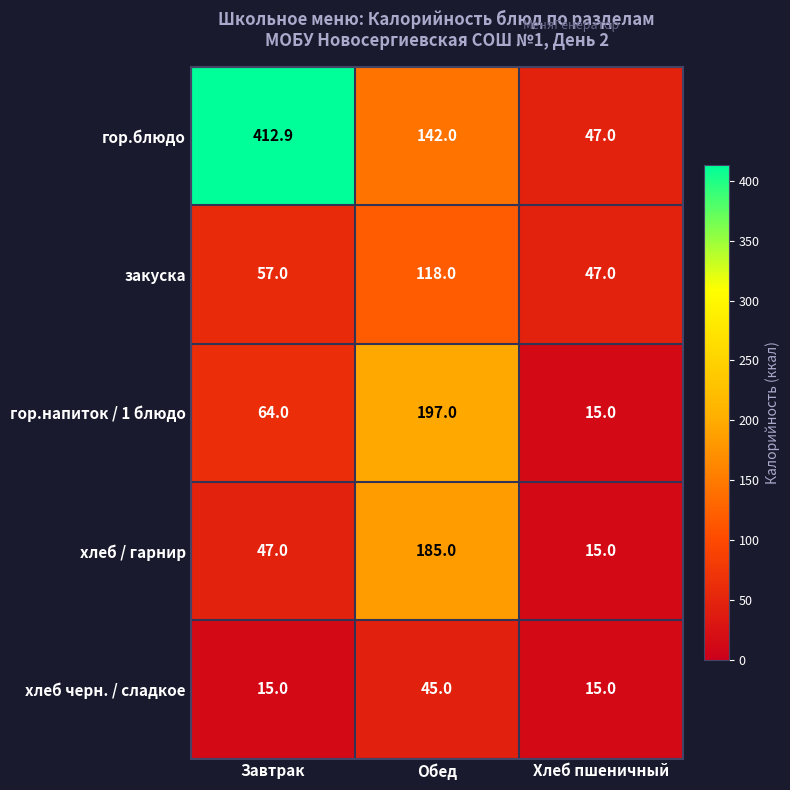

What is the total value across all series at Завтрак?

595.9